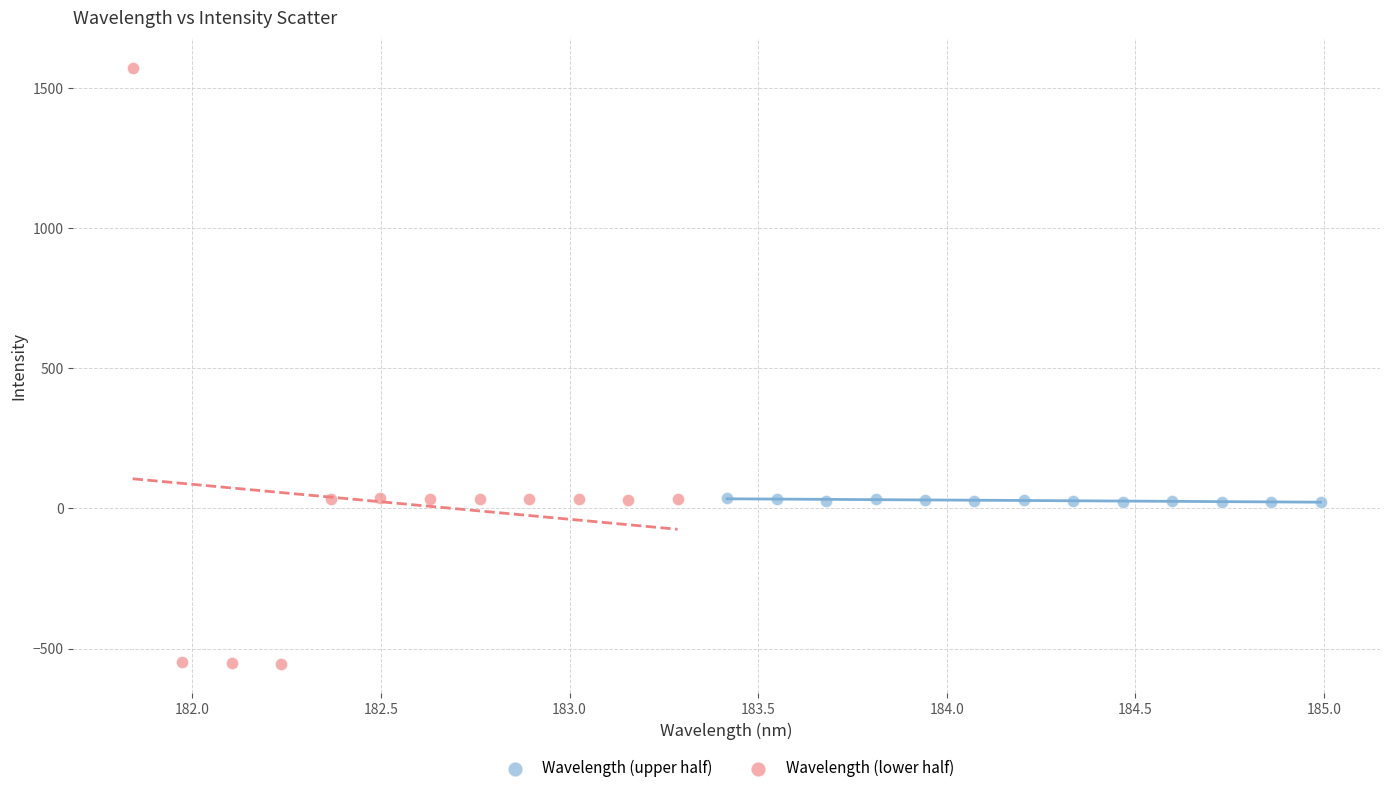

Which series has the widest spread of Y values?

Wavelength (lower half)